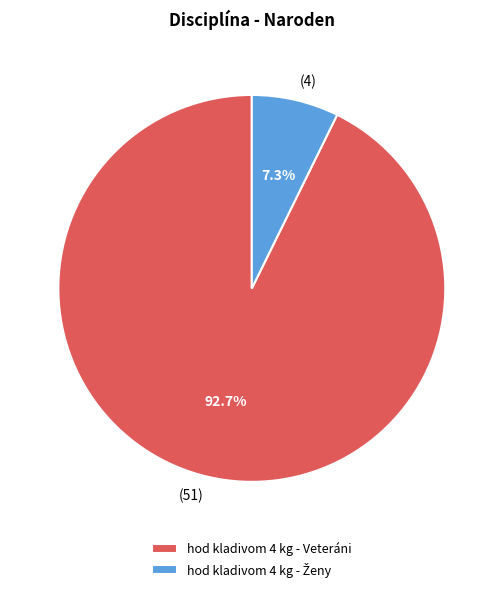

How much of the chart is everything except hod kladivom 4 kg - Veteráni?

7.3%